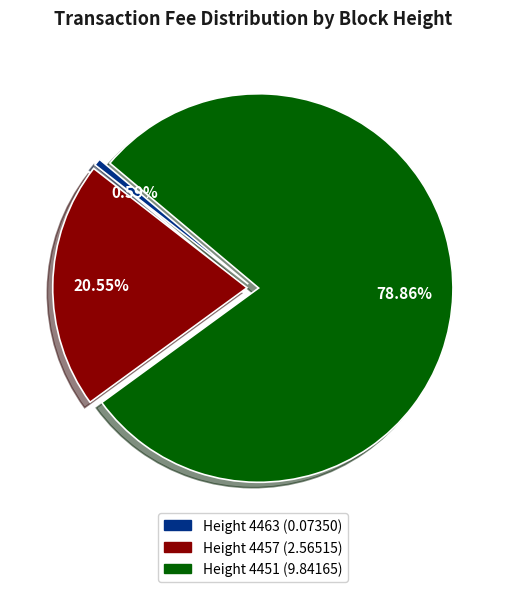

To the nearest percent, what is the difference between the largest and smallest slice percentages?

78%